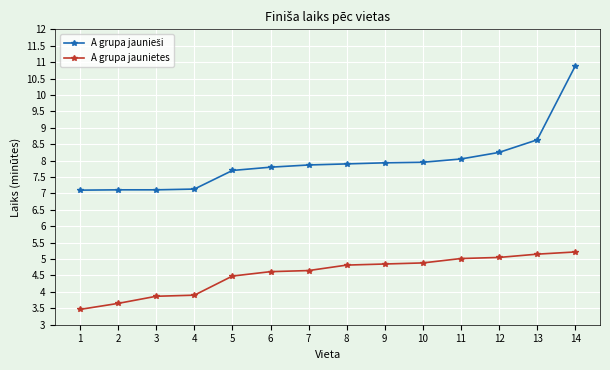

What is the total value across all series at 14?

16.1